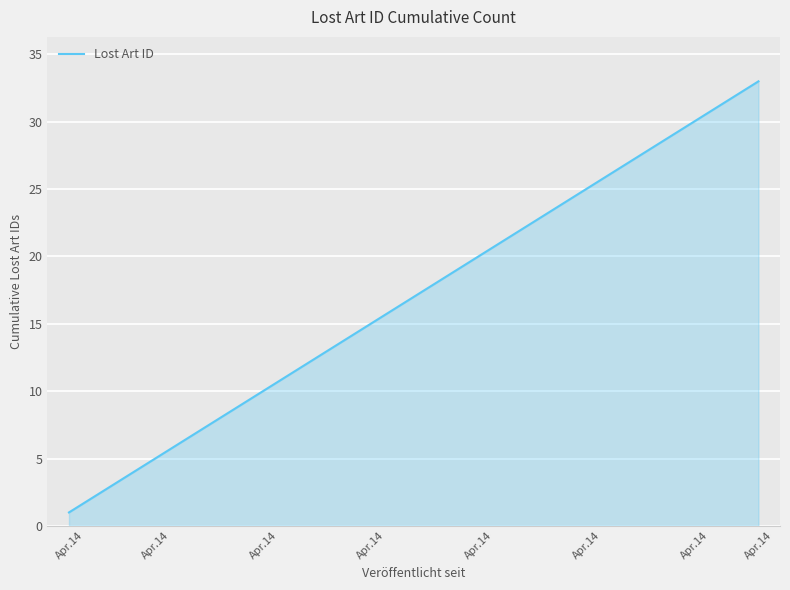

What is the difference between the maximum and minimum values?

32